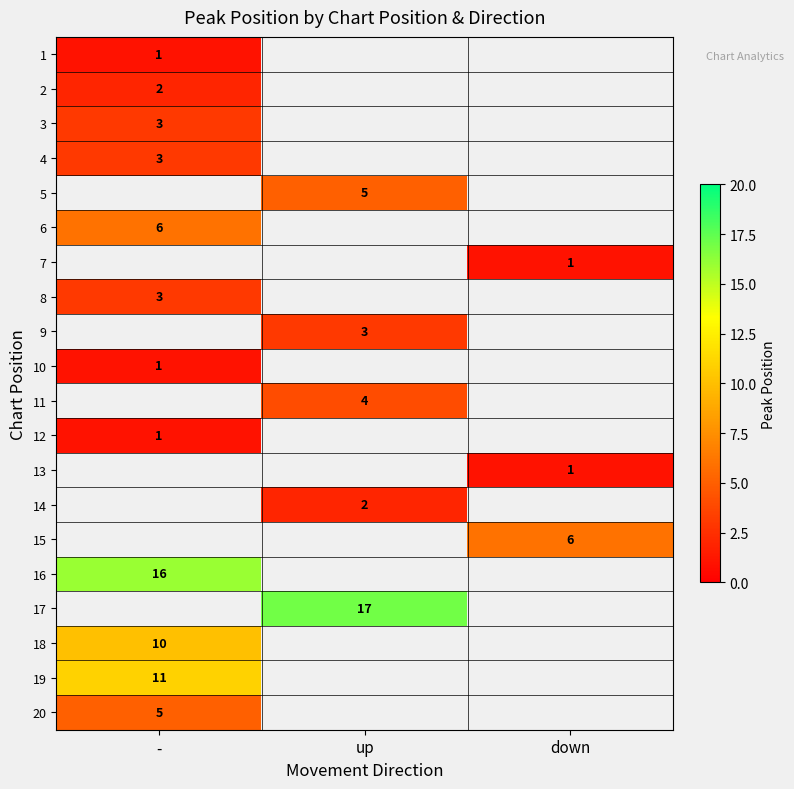

The 6 series shows 4 at -. True or false?

False